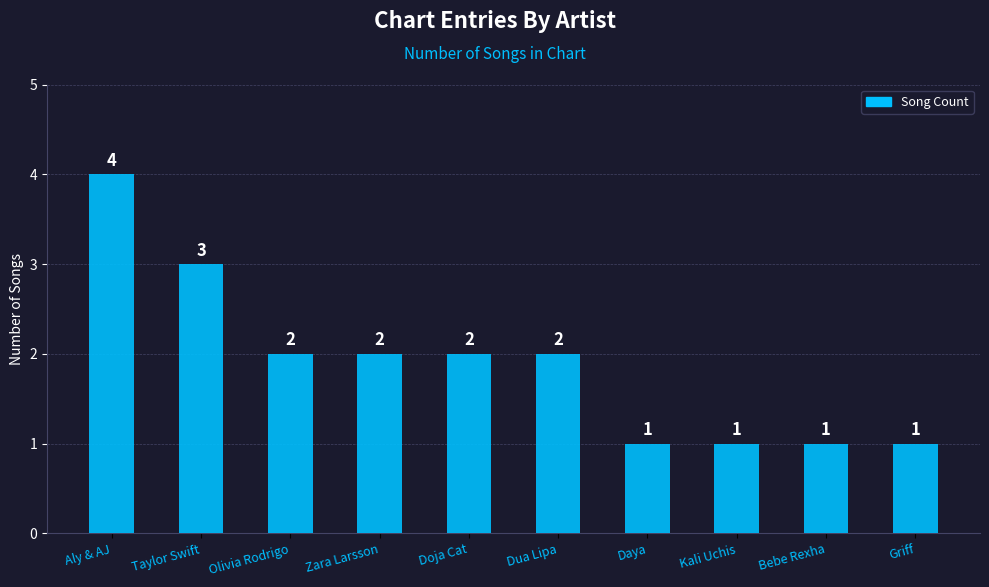

What is the change in value from Olivia Rodrigo to Daya?

-1